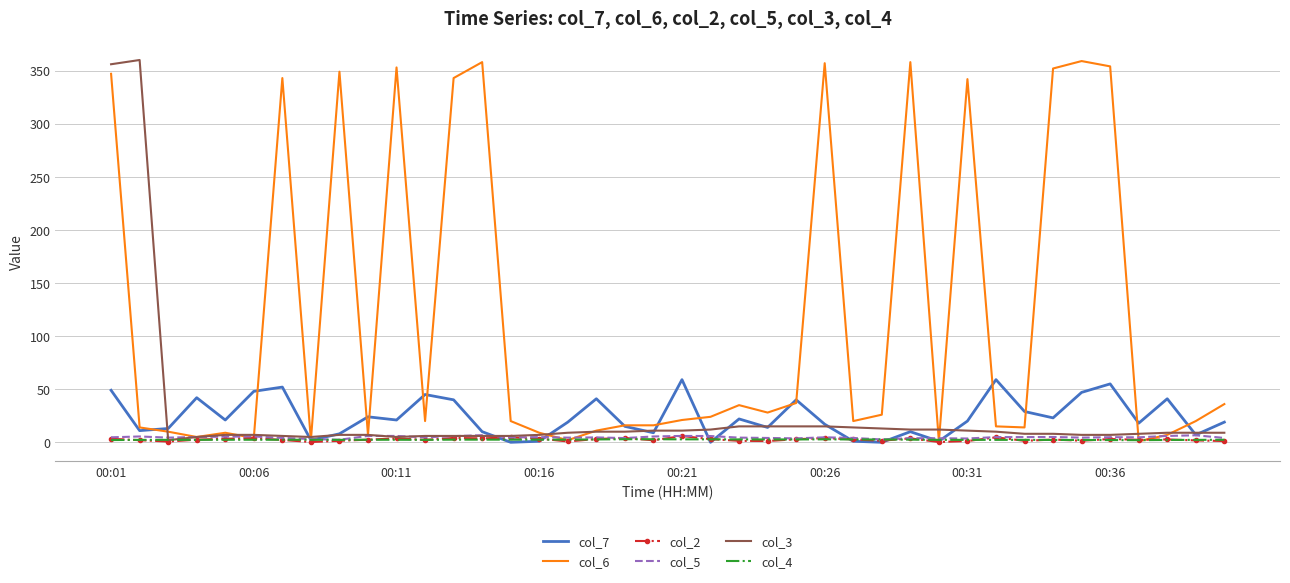

What is the greatest value displayed?

360.0